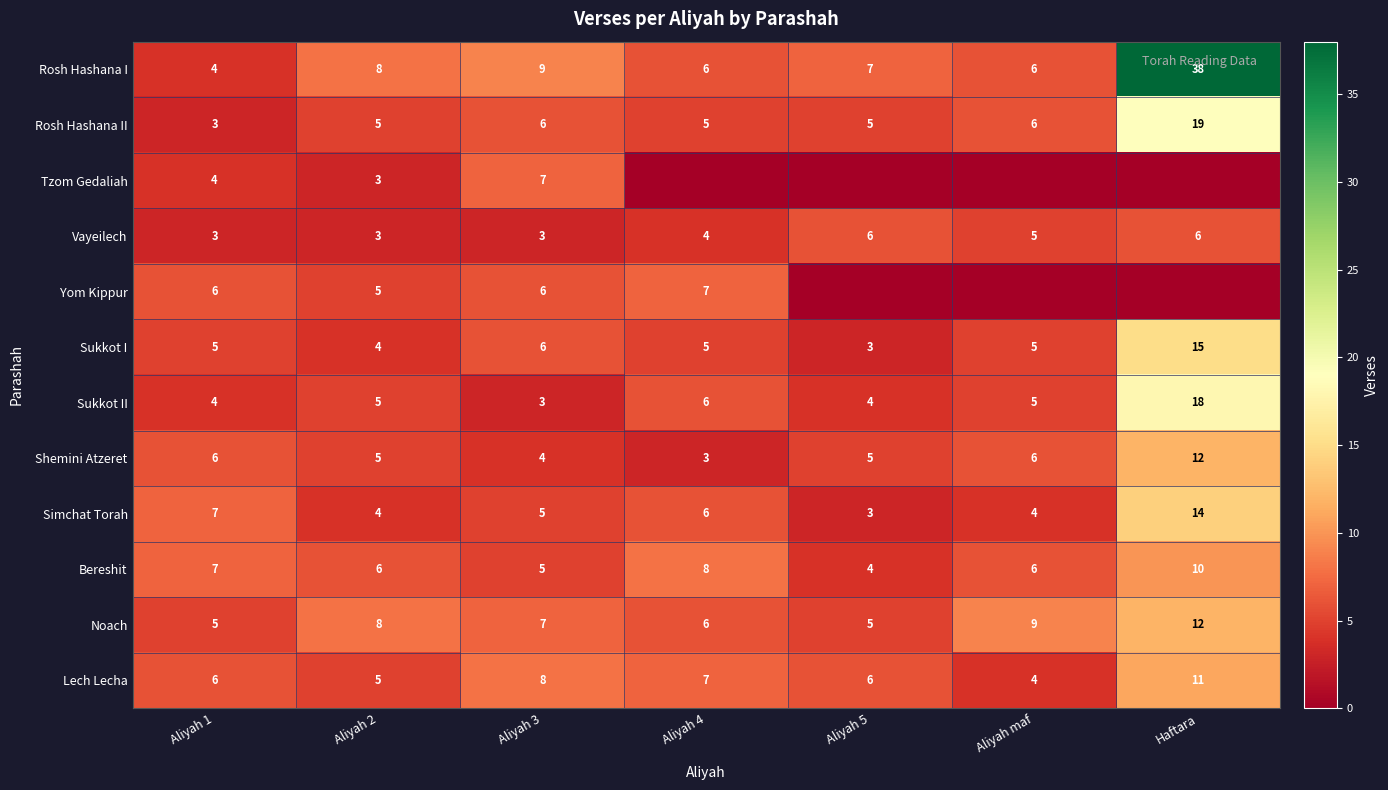

Which has a higher value, Haftara or Aliyah 1?

Haftara